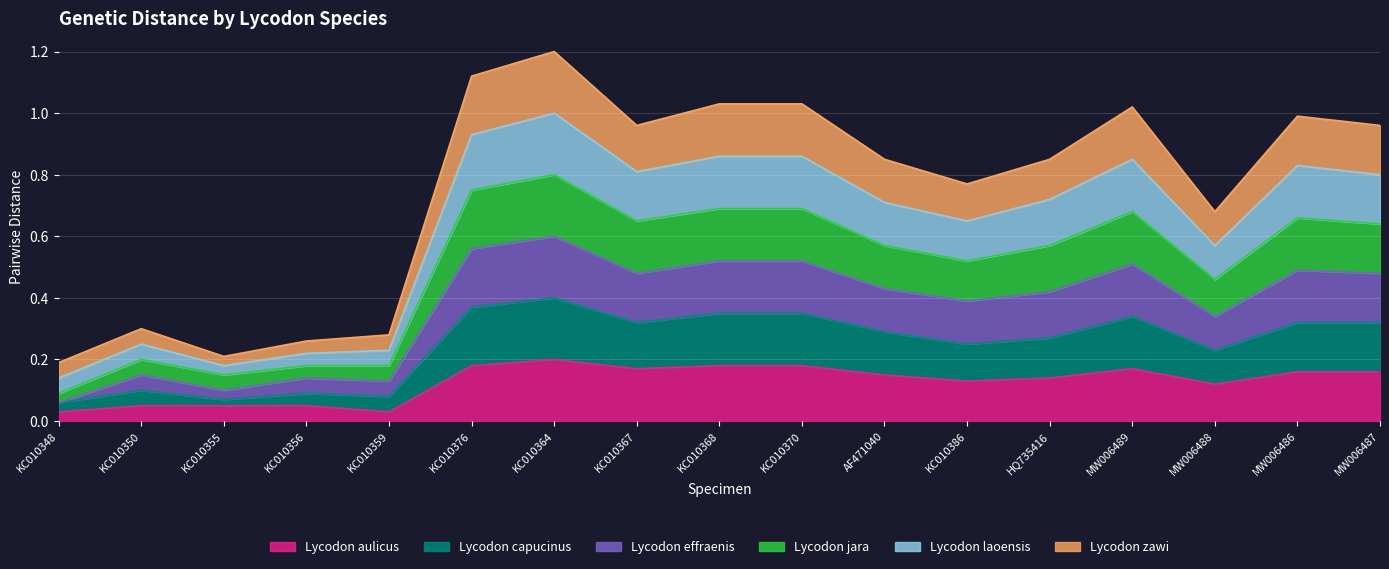

At which label is Lycodon laoensis closest to 0?

KC010348